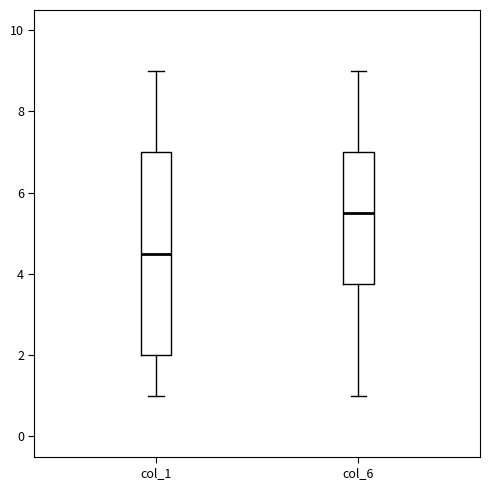

Which box has the lowest median line?

col_1